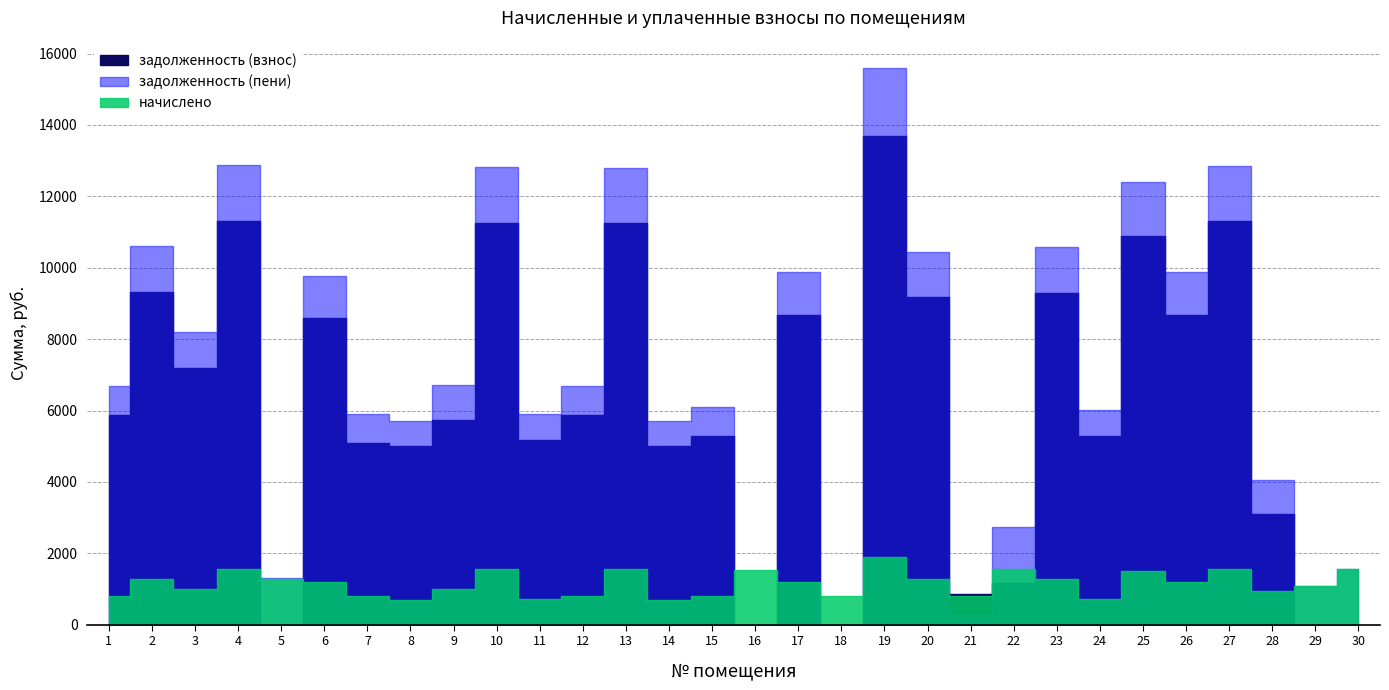

Reading left to right, extract all data points from this chart.

задолженность (взнос): 1=5882.3	2=9308.0	3=7197.2	4=11314.9	5=32.1	6=8581.3	7=5083.3	8=5000.0	9=5721.2	10=11264.8	11=5173.0	12=5865.0	13=11245.6	14=5000.0	15=5288.0	16=0.0	17=8667.8	18=0.0	19=13685.1	20=9174.8	21=865.0	22=1180.4	23=9290.6	24=5276.8	25=10882.3	26=8685.1	27=11297.5	28=3102.8	29=5.7	30=7.1
задолженность (пени): 1=6698.3	2=10599.1	3=8195.6	4=12884.5	5=1305.6	6=9771.7	7=5899.3	8=5693.6	9=6719.6	10=12827.4	11=5890.6	12=6678.6	13=12805.6	14=5693.6	15=6101.6	16=0.0	17=9870.2	18=0.0	19=15583.5	20=10447.6	21=271.2	22=2743.0	23=10579.4	24=6008.8	25=12391.9	26=9889.9	27=12864.8	28=4057.6	29=1090.5	30=1574.3
начислено: 1=816.0	2=1291.2	3=998.4	4=1569.6	5=1273.4	6=1190.4	7=816.0	8=693.6	9=998.4	10=1562.6	11=717.6	12=813.6	13=1560.0	14=693.6	15=813.6	16=1531.2	17=1202.4	18=813.6	19=1898.4	20=1272.7	21=813.6	22=1562.6	23=1288.8	24=732.0	25=1509.6	26=1204.8	27=1567.2	28=954.7	29=1084.8	30=1567.2